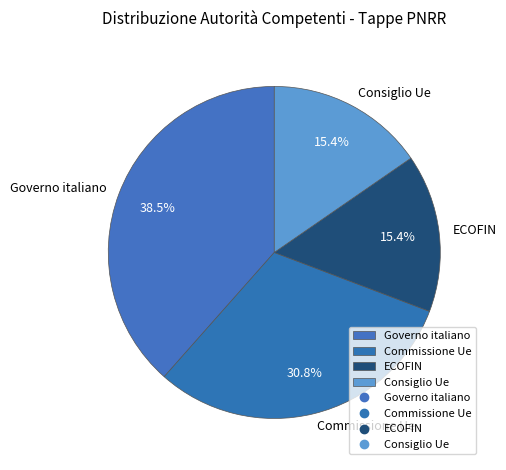

Count the number of slices in the pie.

4